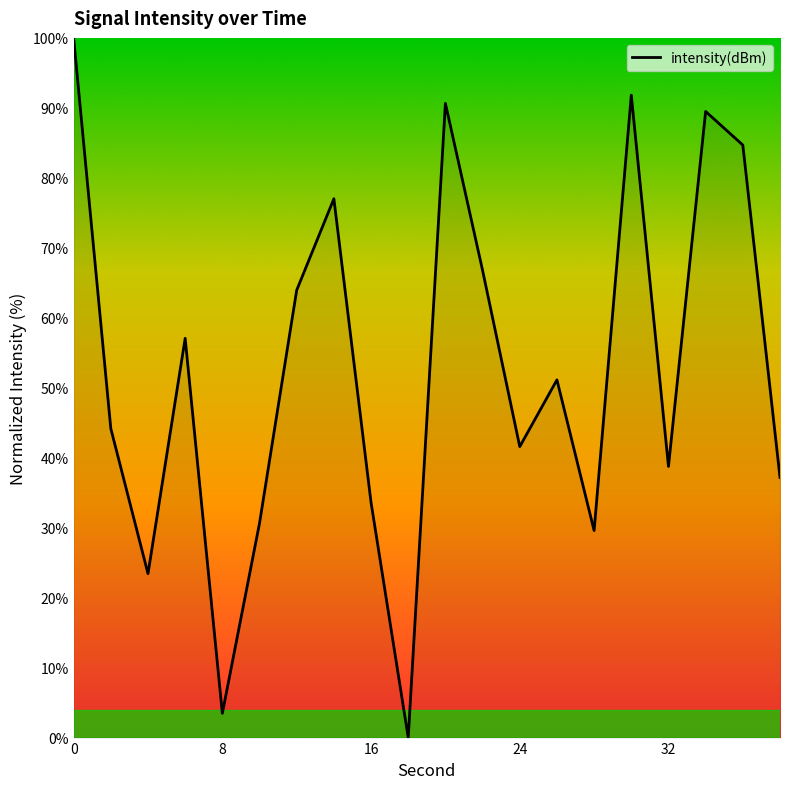

What is the greatest value displayed?

100.0